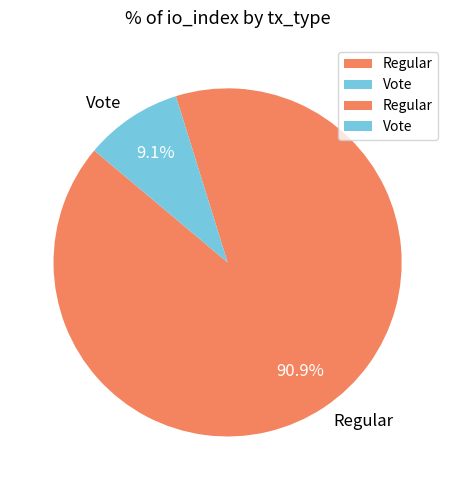

What percentage is the Regular slice, to the nearest percent?

91%